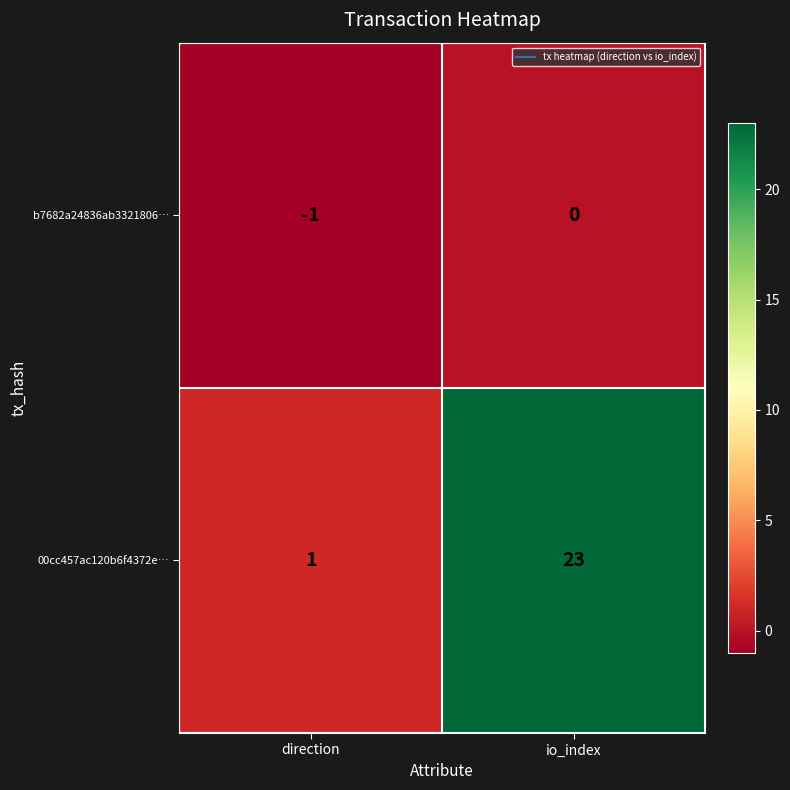

At which label is b7682a24836ab3321806… closest to 0?

io_index